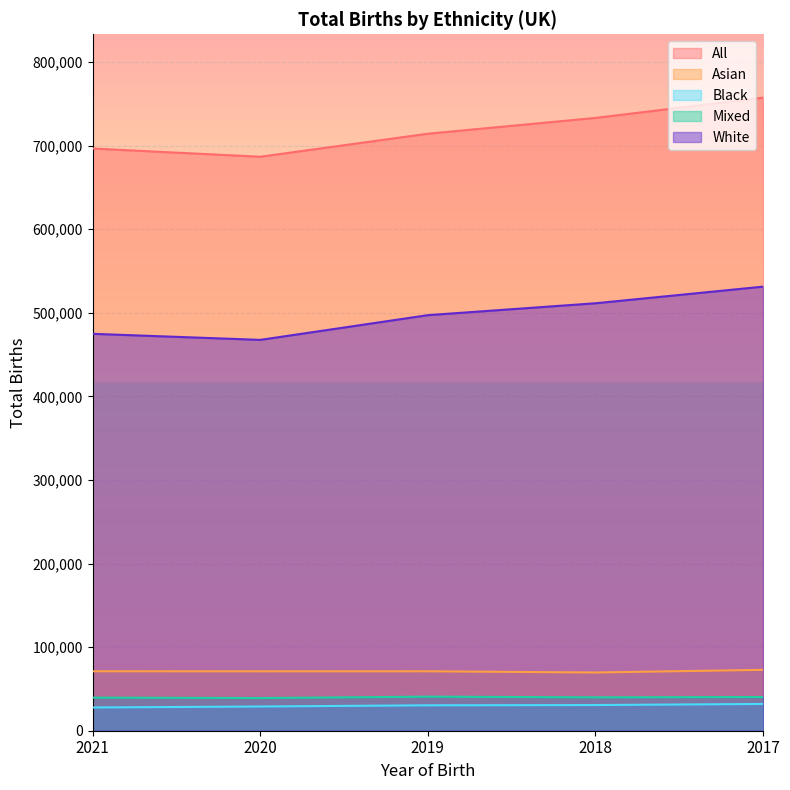

Reading left to right, transcribe all the data shown in this chart.

All: 696508	686680	714240	733126	757446
Asian: 71129	71046	71096	69656	72834
Black: 27805	28987	30409	30724	32032
Mixed: 39578	39075	40762	39938	40332
White: 474844	467595	497167	511399	531285